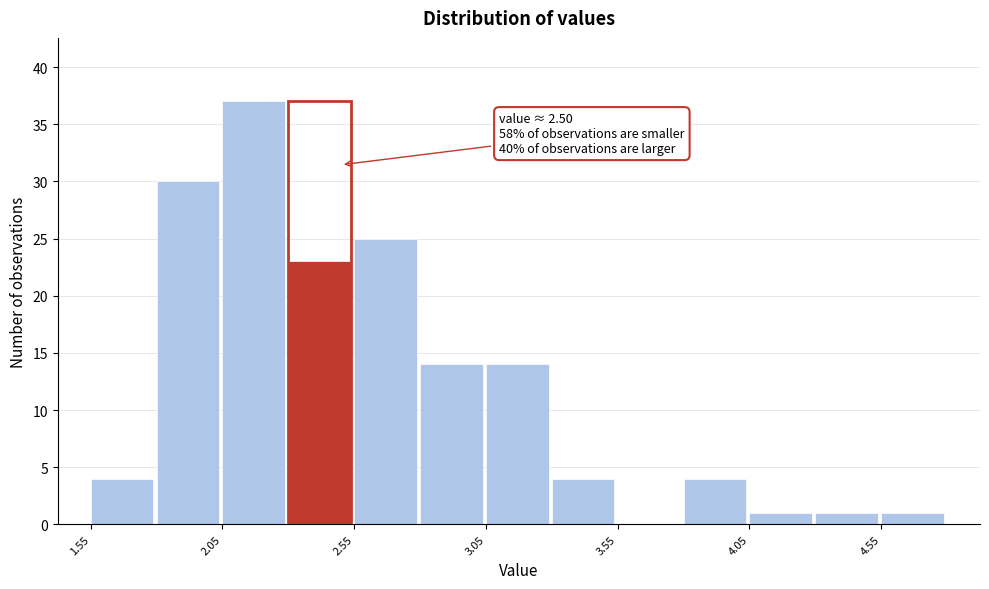

Which range on the x-axis has the tallest bar?

2.05 to 2.30